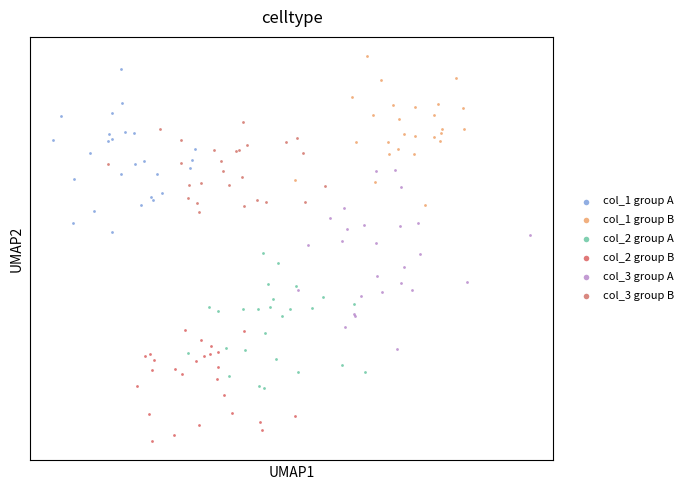

Which series has the widest spread of Y values?

col_3 group A